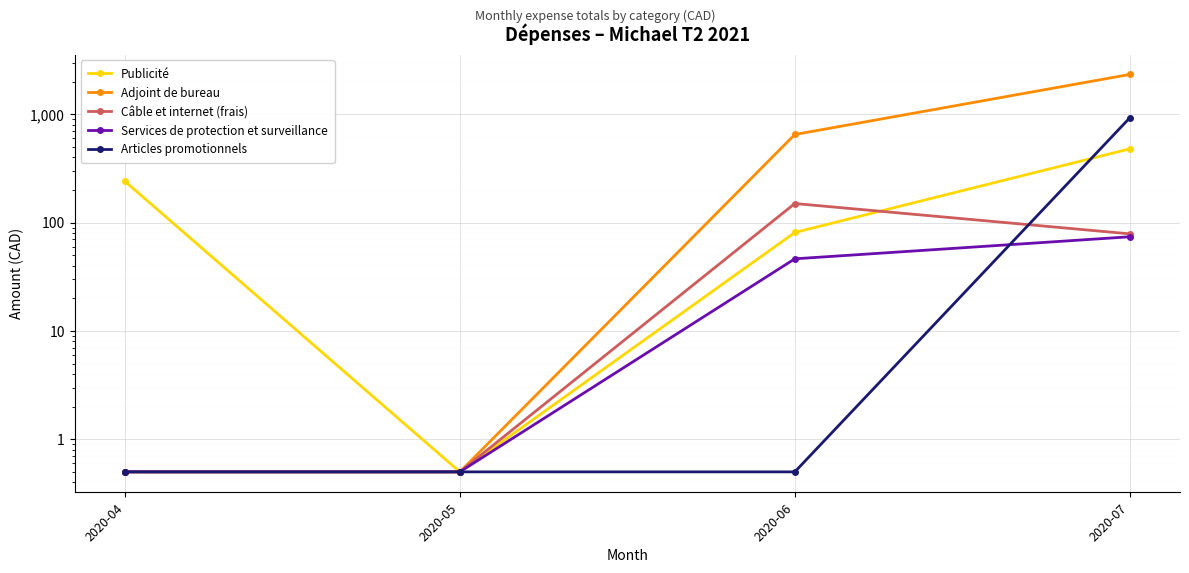

What are all the series names shown in the legend?

Publicité, Adjoint de bureau, Câble et internet (frais), Services de protection et surveillance, Articles promotionnels